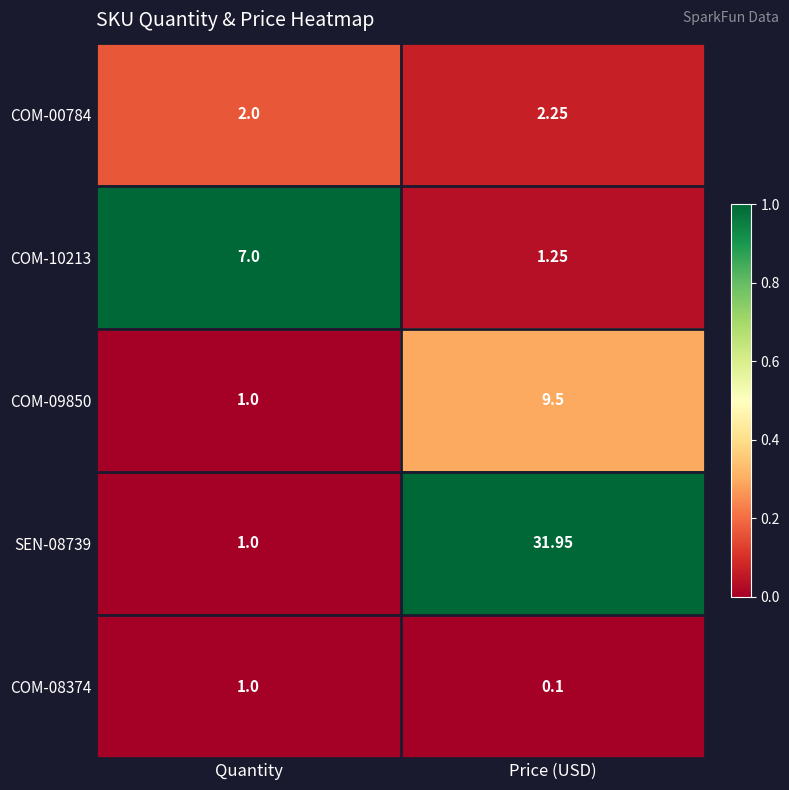

At which category is the sum across all series the highest?

Price (USD)